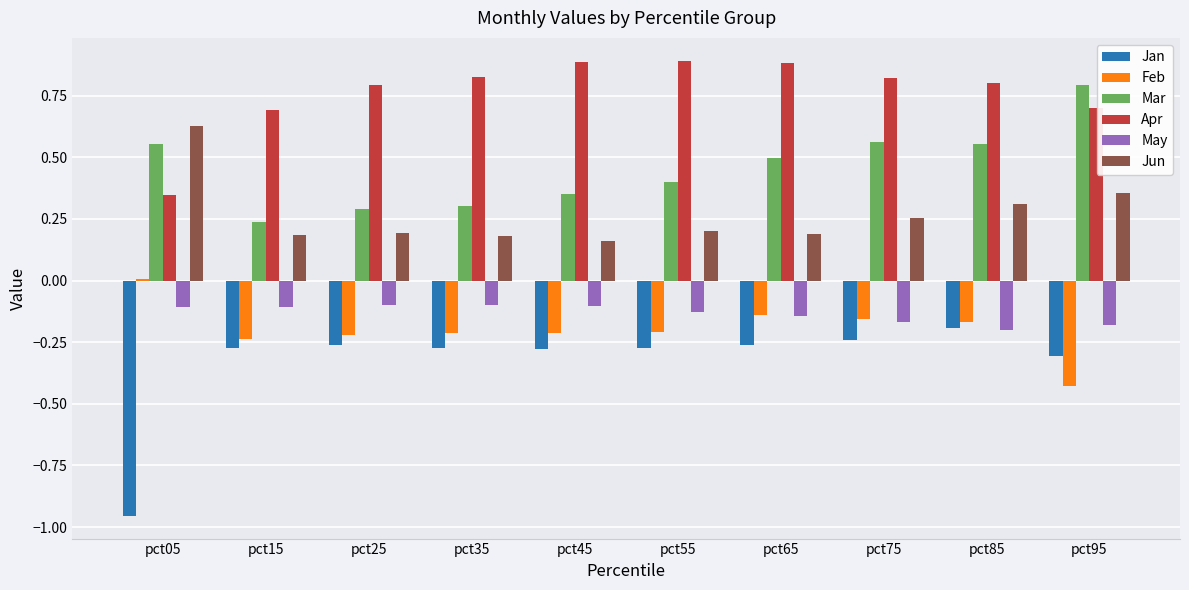

Which category has the lowest value across all series?

pct05